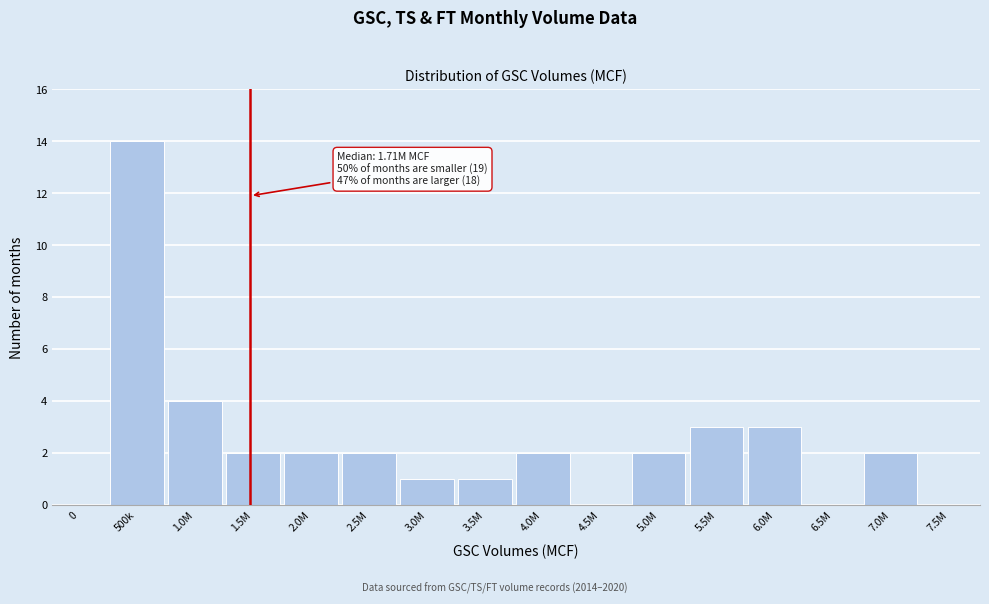

Reading right to left, list all the values displayed in this chart.

7.5M=0	7.0M=2	6.5M=0	6.0M=3	5.5M=3	5.0M=2	4.5M=0	4.0M=2	3.5M=1	3.0M=1	2.5M=2	2.0M=2	1.5M=2	1.0M=4	500k=14	0=0